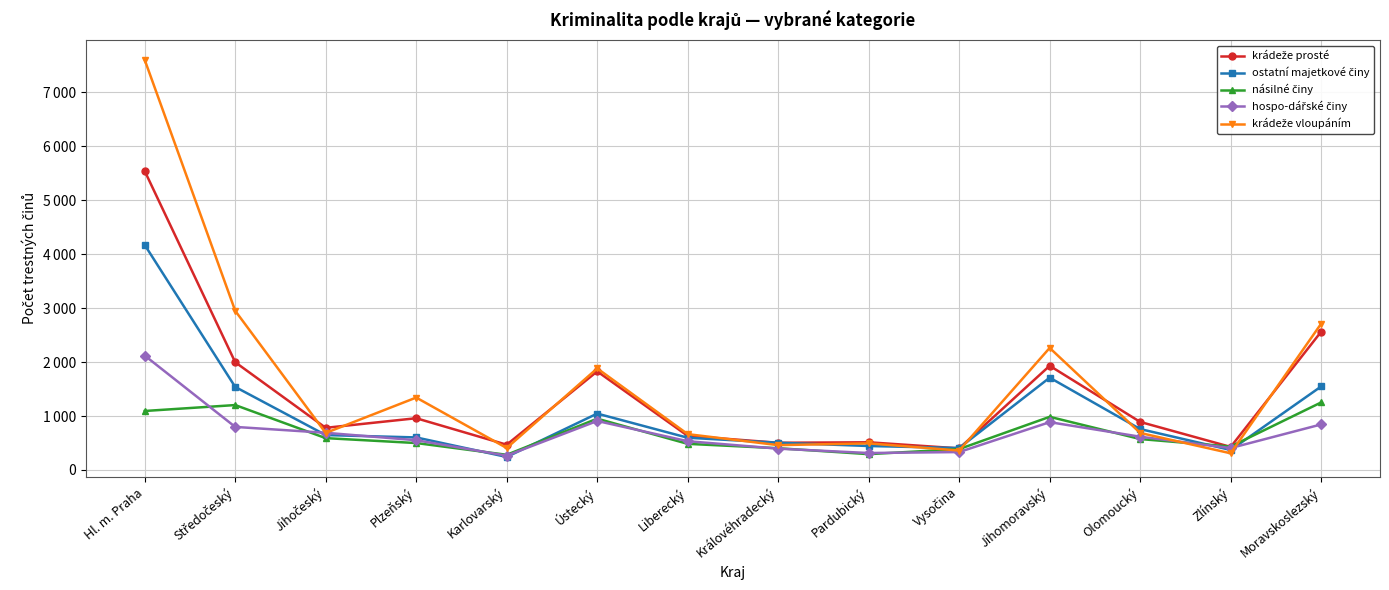

Is this an area chart (filled region under the line)?

No